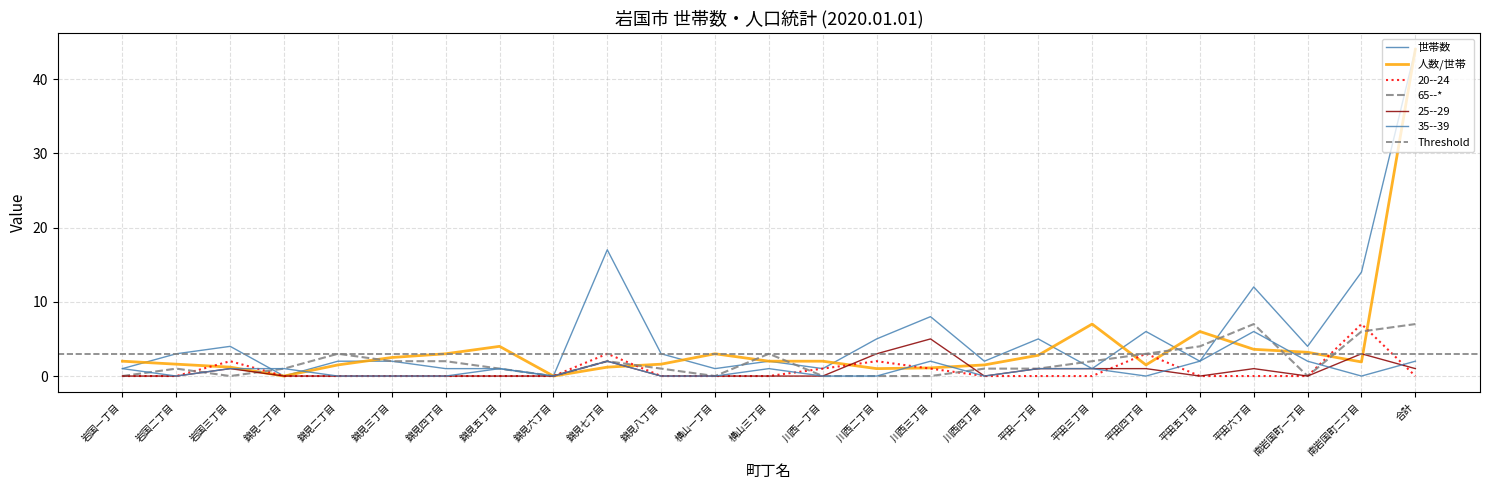

Read the 世帯数 value at 岩国三丁目.

4.0